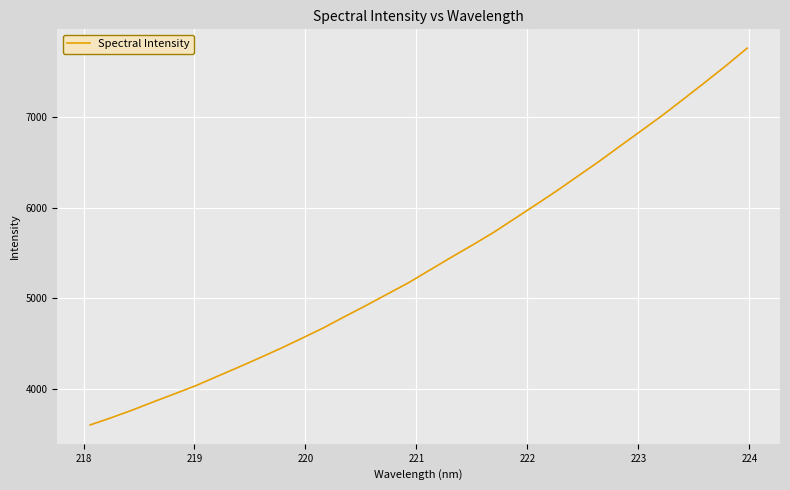

Is this an area chart (filled region under the line)?

No